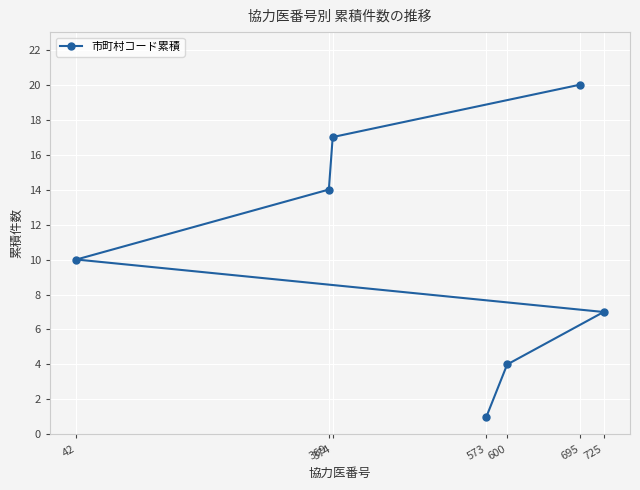

What is the value of the 1st point from the left?

10